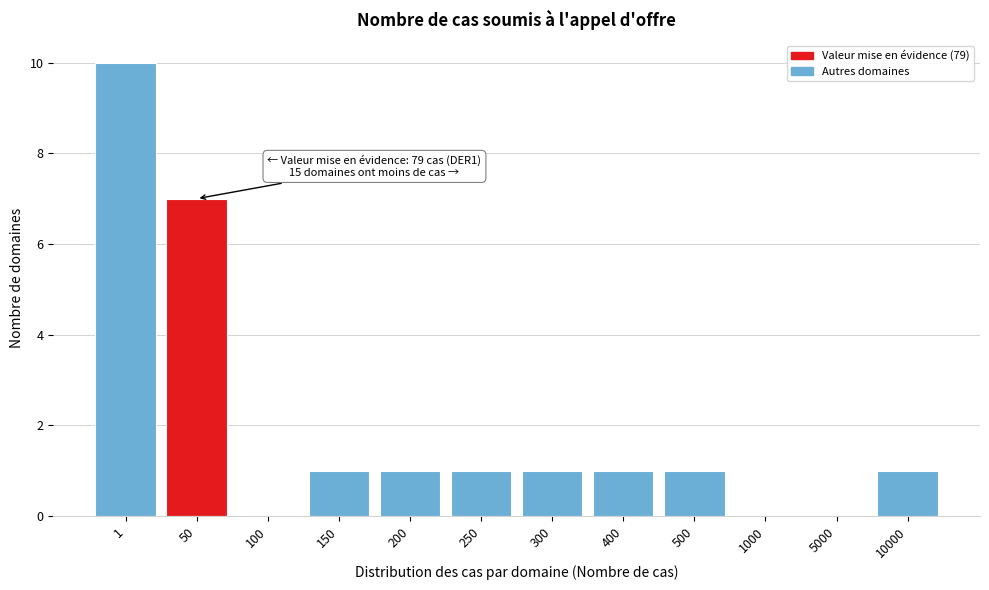

Reading left to right, list all the values displayed in this chart.

1=10	50=7	100=0	150=1	200=1	250=1	300=1	400=1	500=1	1000=0	5000=0	10000=1